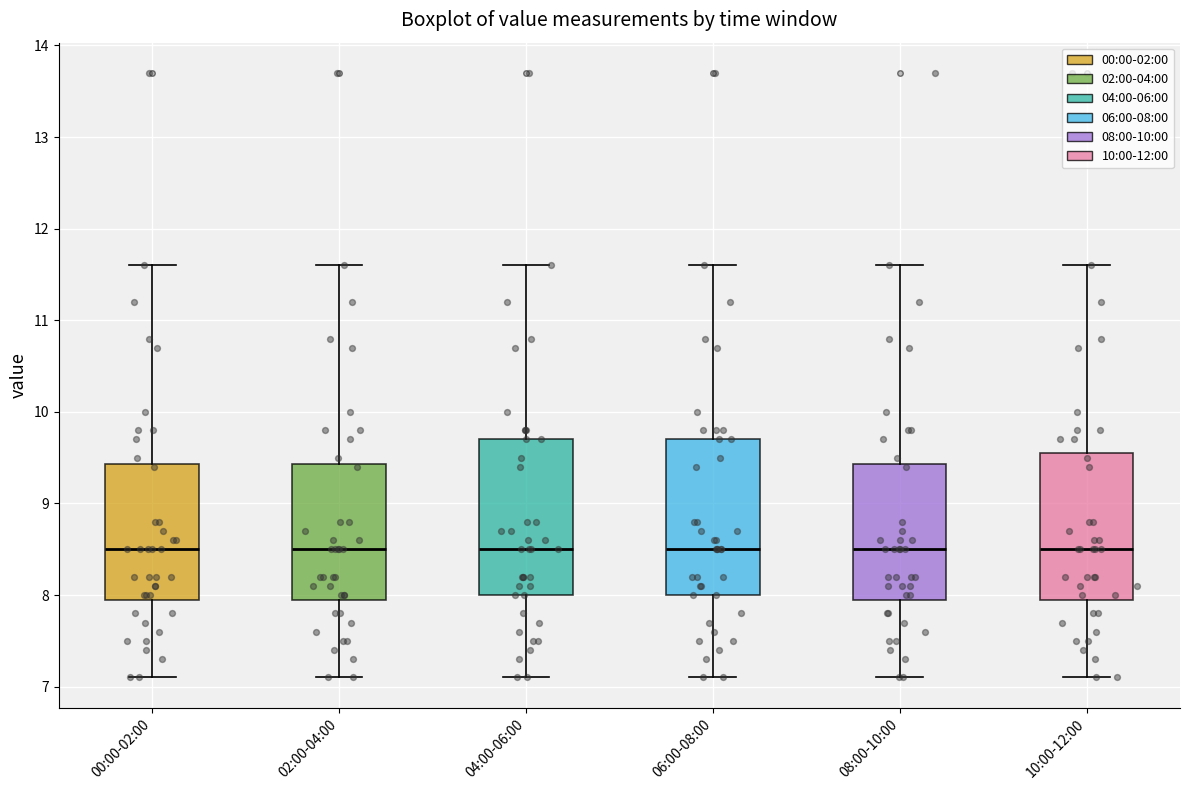

Reading left to right, transcribe this box plot: for each box, give where its median line is, the range the box spans, and where its two whiskers end, as read against the y-axis. The values are not printed on the chart, so give them approximately, as read against the axis.

00:00-02:00: median 8.5, box 8.0 to 9.4, whiskers 7.1 to 11.6
02:00-04:00: median 8.5, box 8.0 to 9.4, whiskers 7.1 to 11.6
04:00-06:00: median 8.5, box 8.0 to 9.7, whiskers 7.1 to 11.6
06:00-08:00: median 8.5, box 8.0 to 9.7, whiskers 7.1 to 11.6
08:00-10:00: median 8.5, box 8.0 to 9.4, whiskers 7.1 to 11.6
10:00-12:00: median 8.5, box 8.0 to 9.6, whiskers 7.1 to 11.6